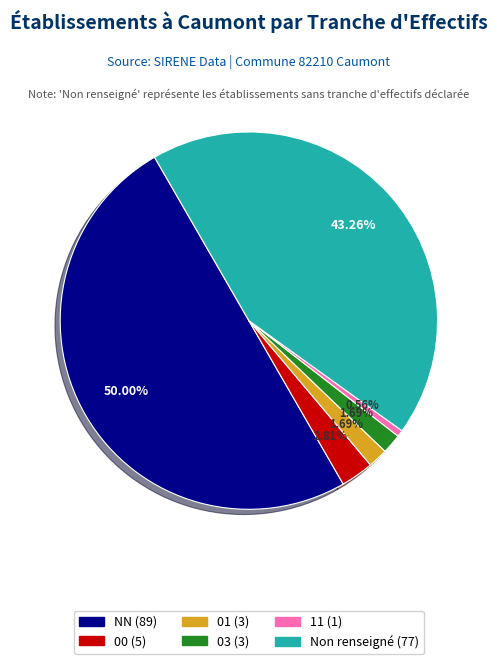

Count the number of slices in the pie.

6